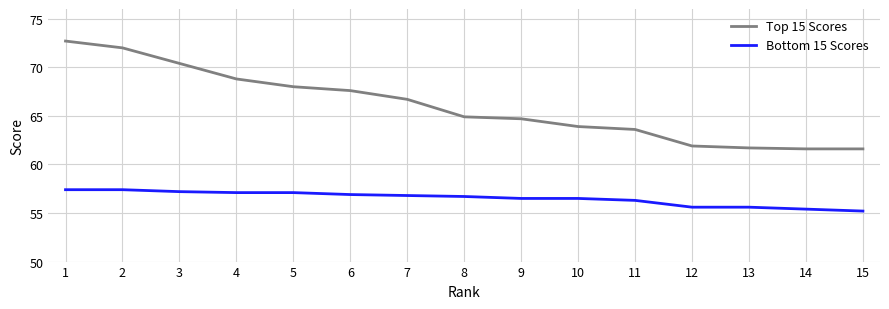

What are all the series names shown in the legend?

Top 15 Scores, Bottom 15 Scores